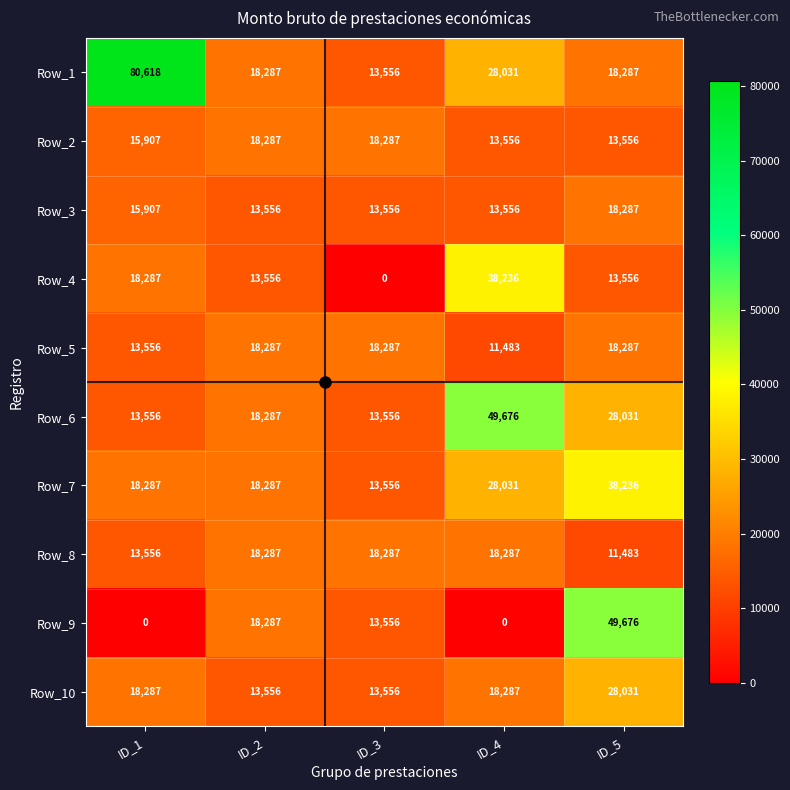

The Row_10 series shows 9253 at ID_3. True or false?

False